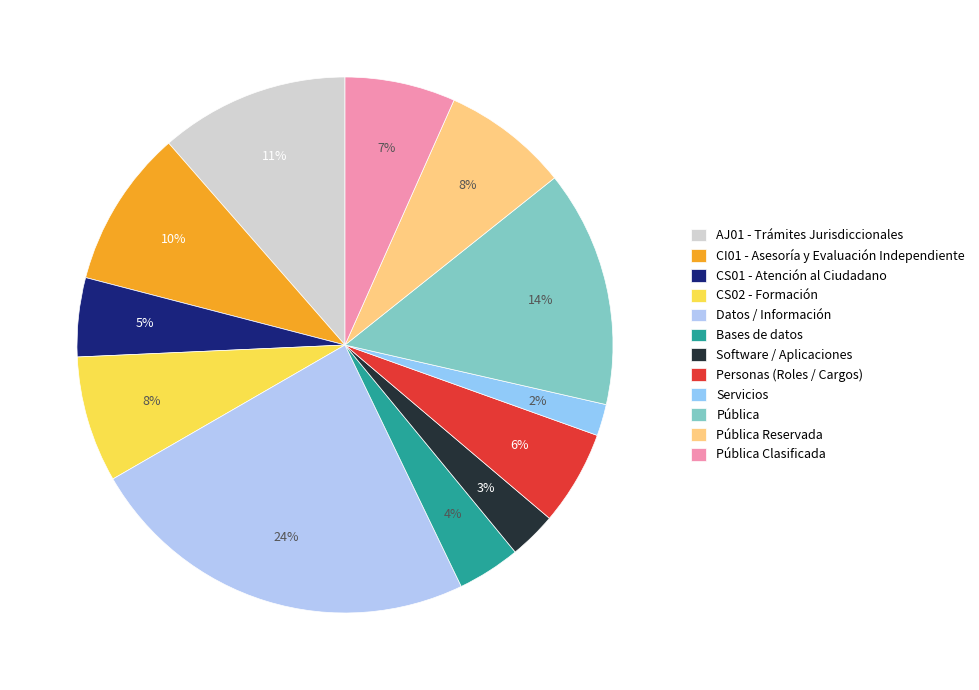

To the nearest percent, what is the difference between the largest and smallest slice percentages?

22%